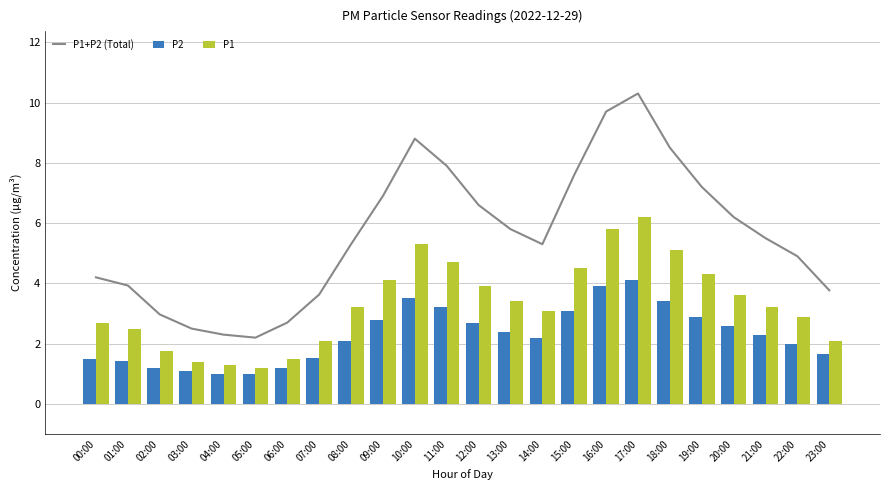

Is the value of P2 at 11:00 greater than the value of P1+P2 (Total) at 22:00?

No